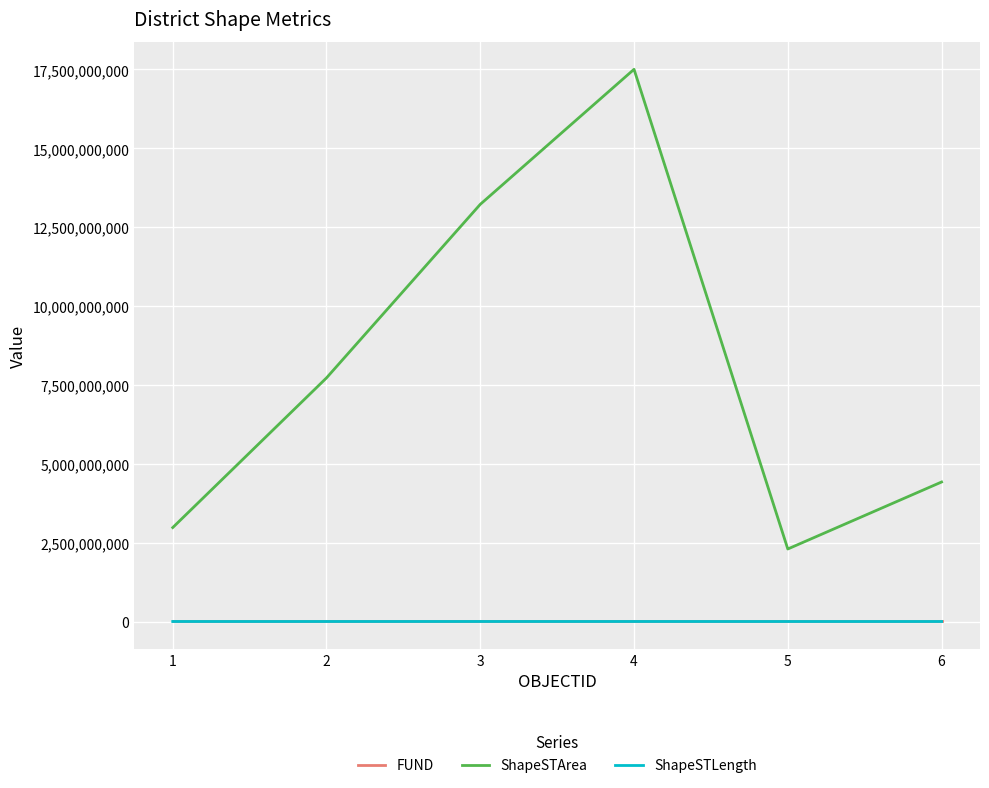

True or false: ShapeSTArea and FUND cross at least once.

False